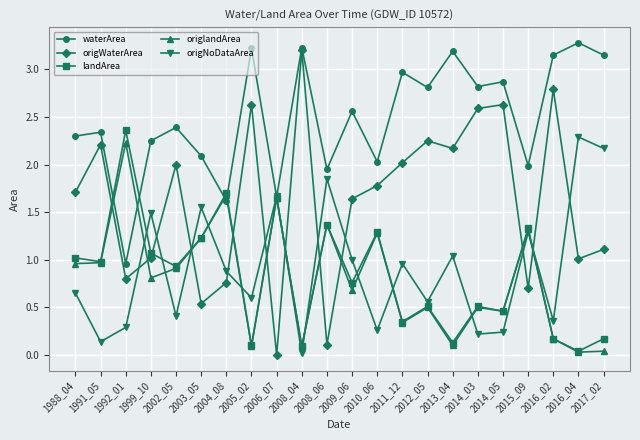

How many intersections are there between origWaterArea and landArea?

10